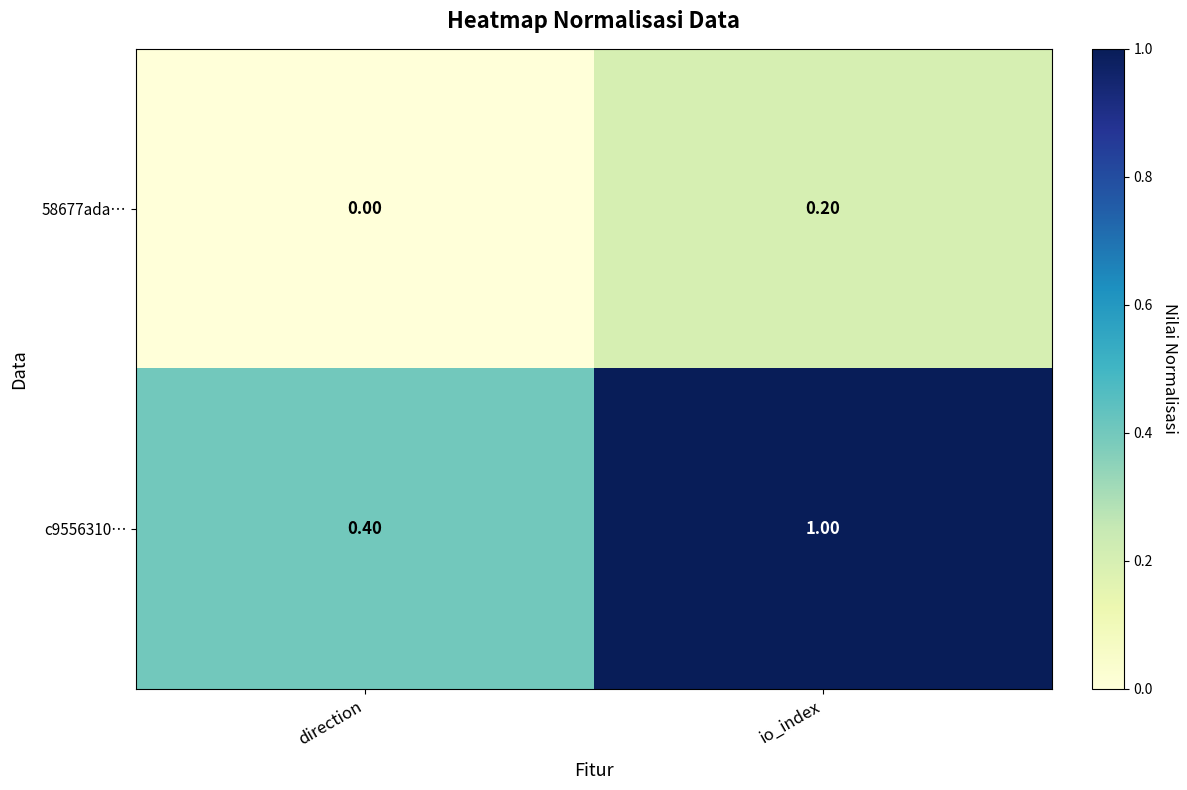

What is the difference between the highest and lowest values at io_index?

0.8